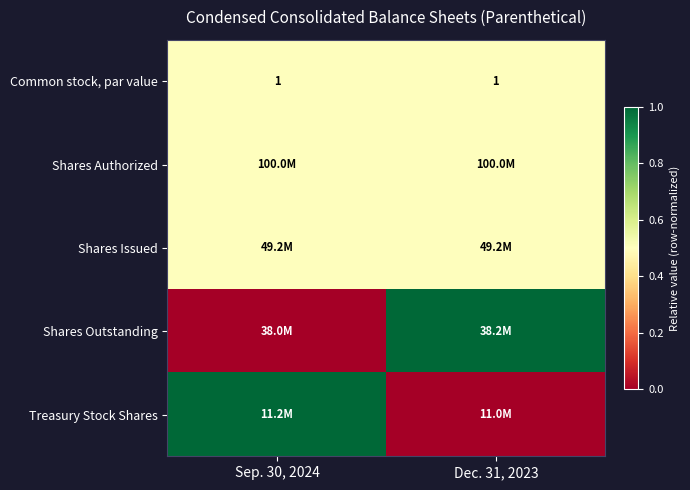

What is the average value of the Common stock, par value series?

1.0